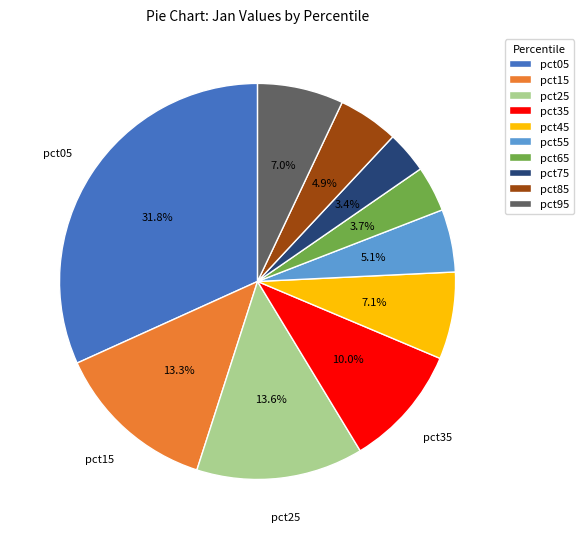

To the nearest percent, what is the difference between the pct25 and pct45 slice percentages?

7%